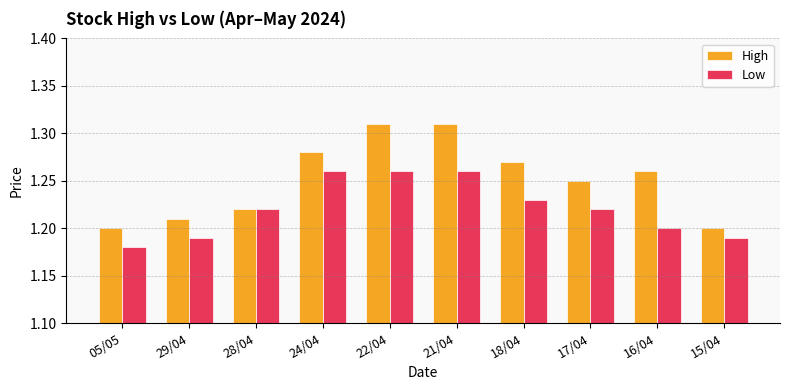

Is it true that Low equals 0.5 at 17/04?

False